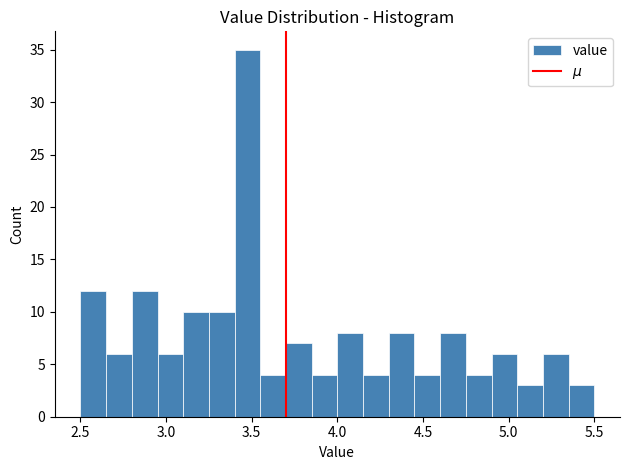

Around what value on the x-axis is the tallest bar? Give the approximate position of its centre, as read against the axis.

3.50